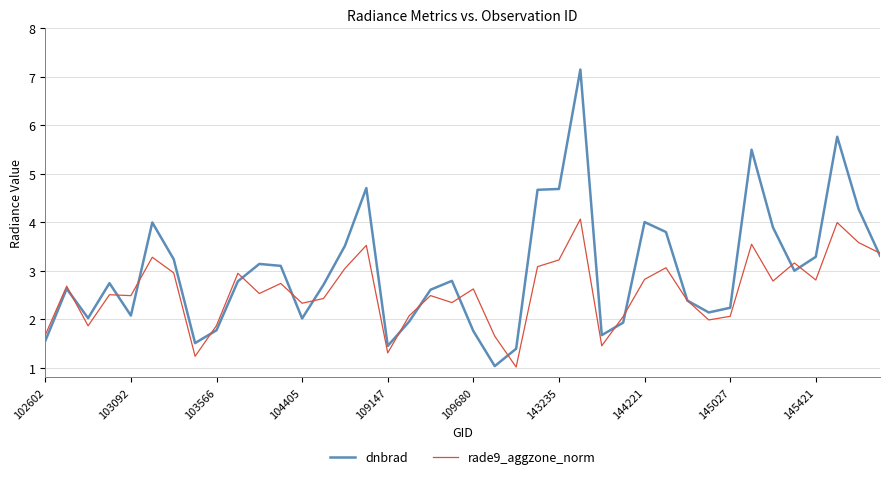

What is the maximum value shown in the chart?

7.2